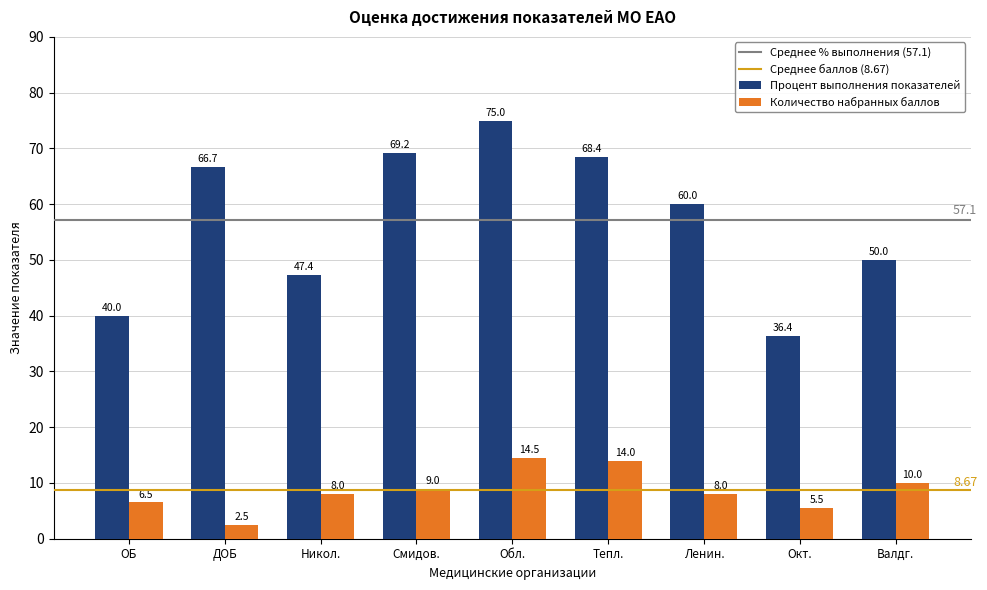

What is the difference between the maximum and second lowest values in the Процент выполнения показателей series?

35.0